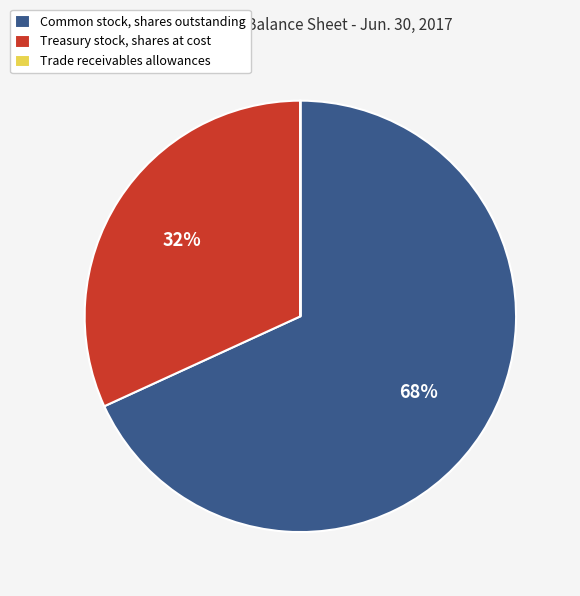

Between Common stock, shares outstanding and Treasury stock, shares at cost, which is larger?

Common stock, shares outstanding